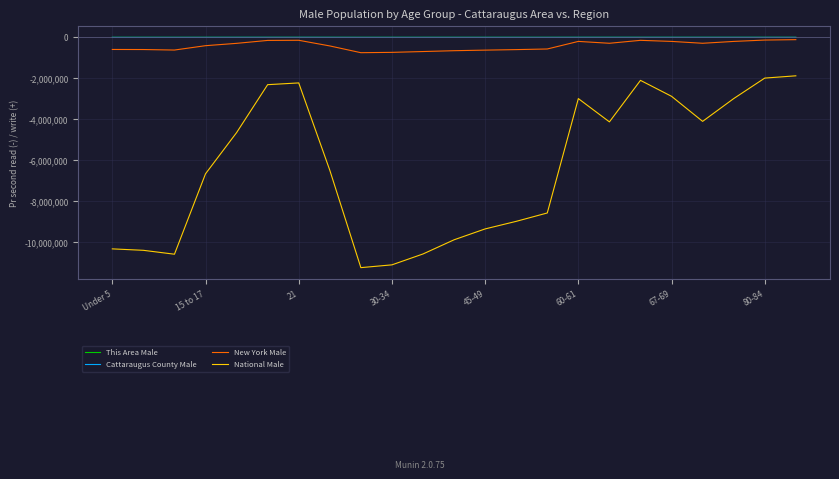

True or false: New York Male and National Male intersect in this chart.

False